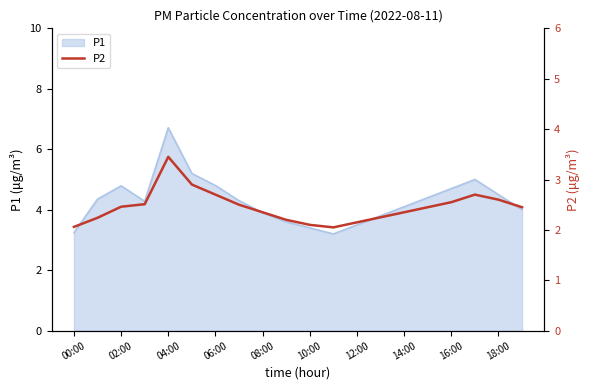

The value of P1 at 06:00 is 4.8. True or false?

True